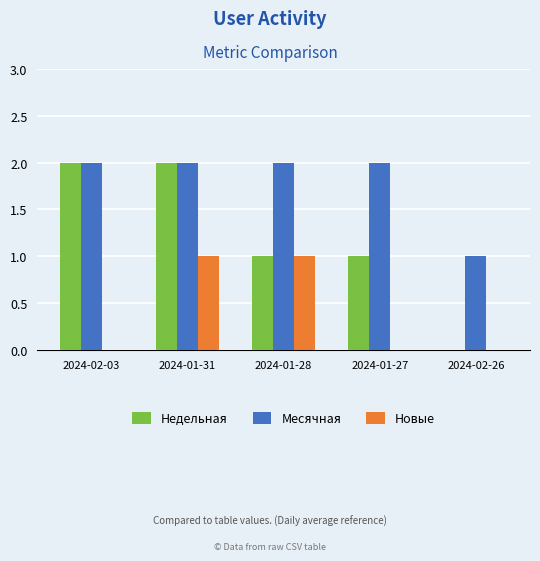

What is the average value of the Месячная series?

2